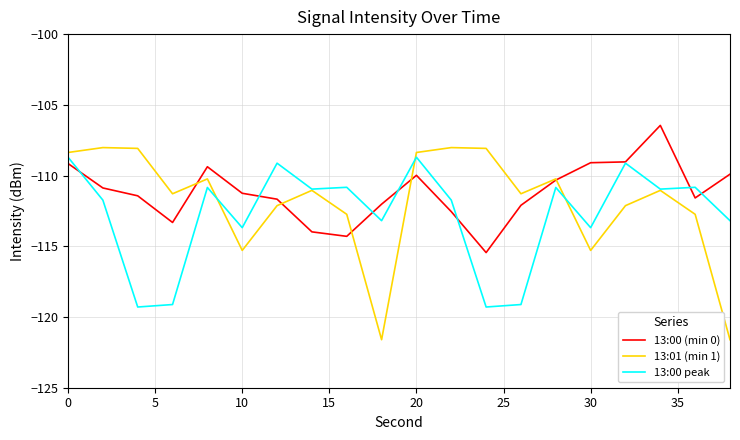

Which series has the largest range (max minus min)?

13:01 (min 1)